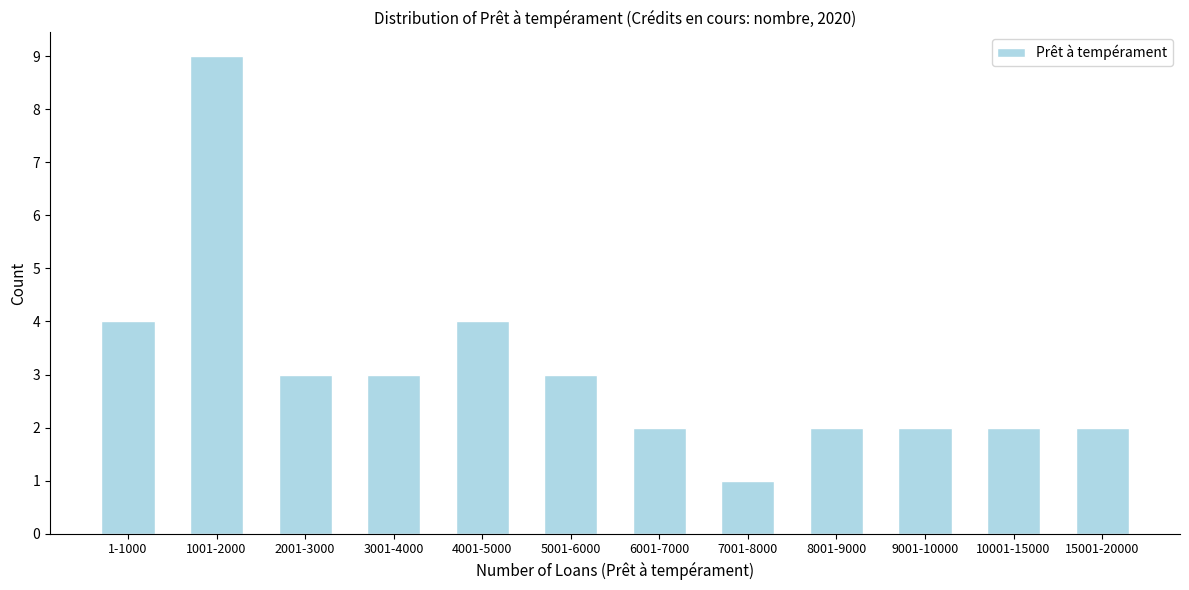

Reading right to left, list all the values displayed in this chart.

15001-20000=2	10001-15000=2	9001-10000=2	8001-9000=2	7001-8000=1	6001-7000=2	5001-6000=3	4001-5000=4	3001-4000=3	2001-3000=3	1001-2000=9	1-1000=4